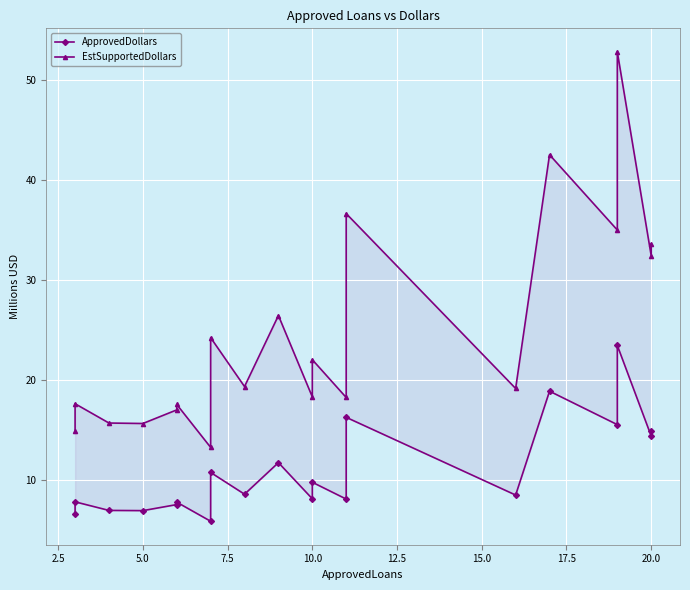

Is the value of ApprovedDollars at 13 greater than the value of EstSupportedDollars at 20.0?

No